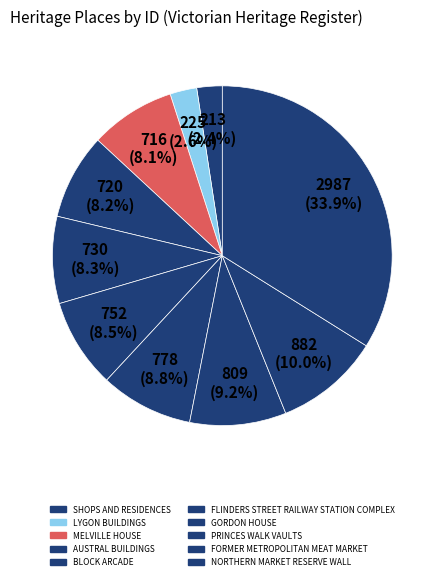

What is the change in value from AUSTRAL BUILDINGS to NORTHERN MARKET RESERVE WALL?

+2267